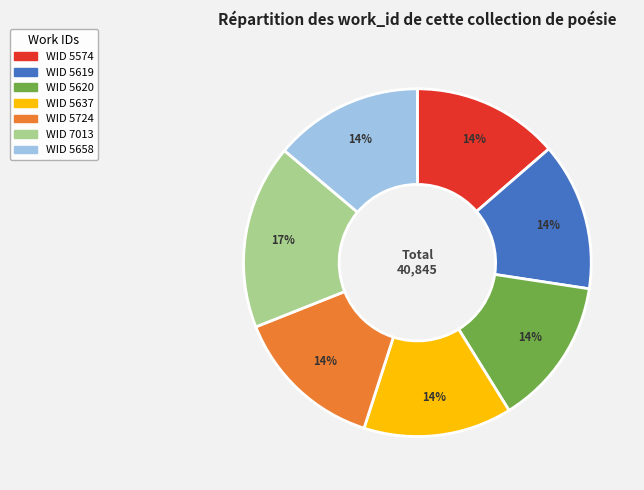

What is the ratio of the value at WID 5658 to the value at WID 5724?

1.0